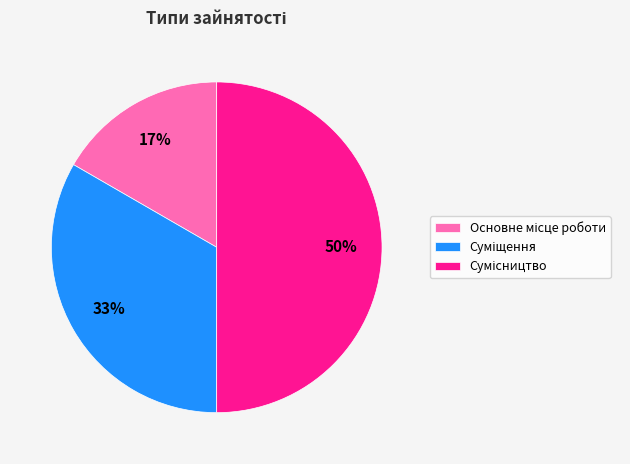

How many slices are in this pie chart?

3